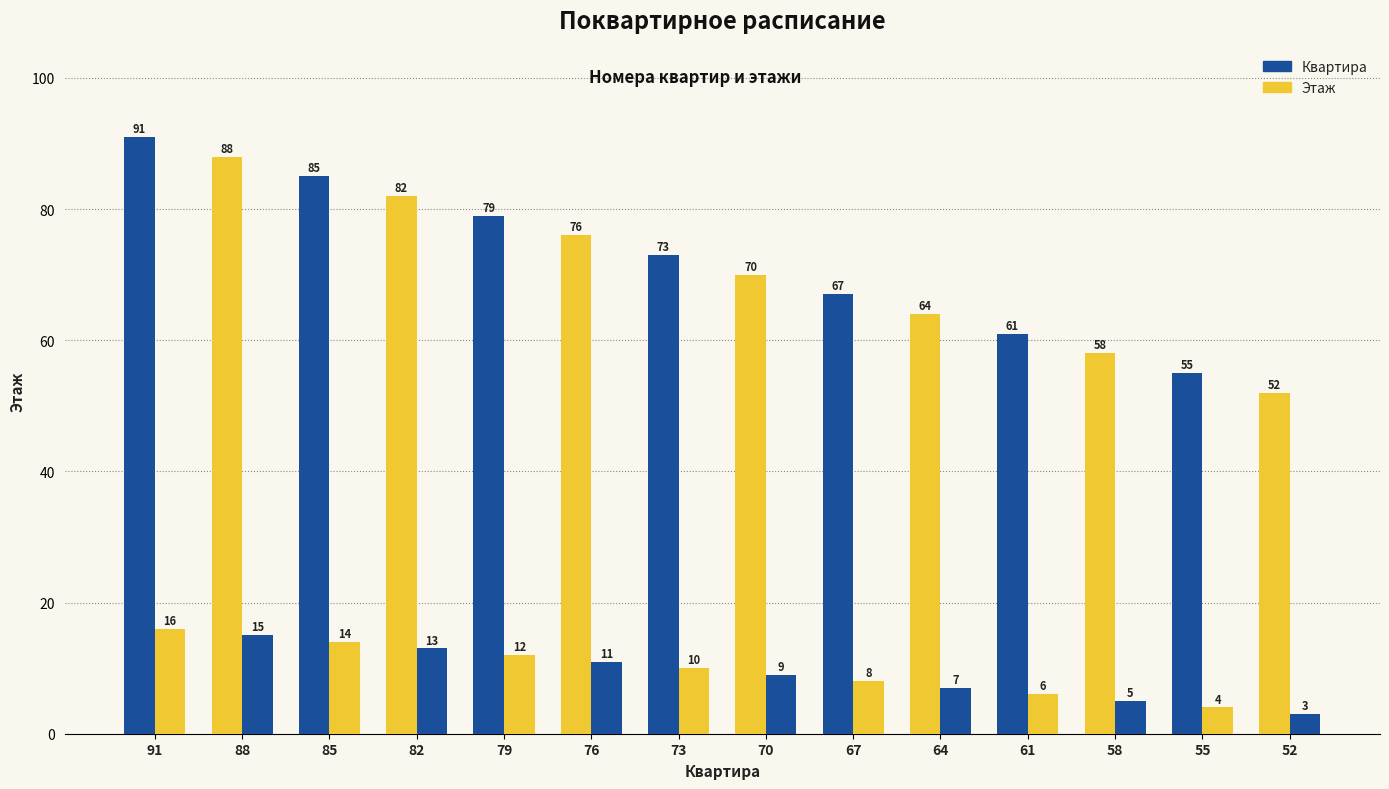

How many data points does each series have?

14